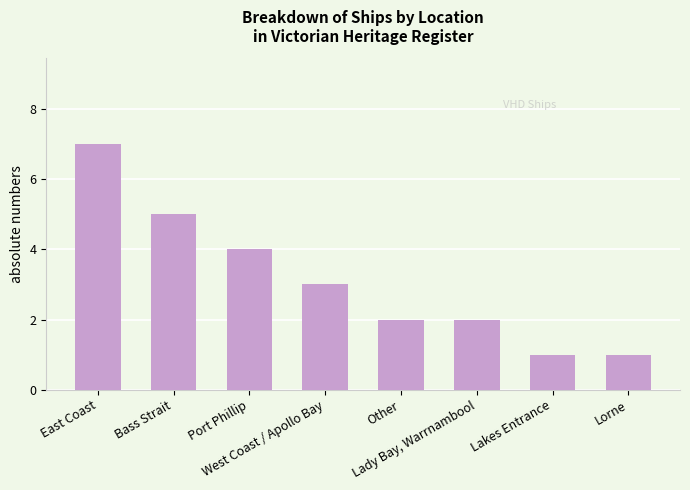

The value at Lorne is 1. True or false?

True